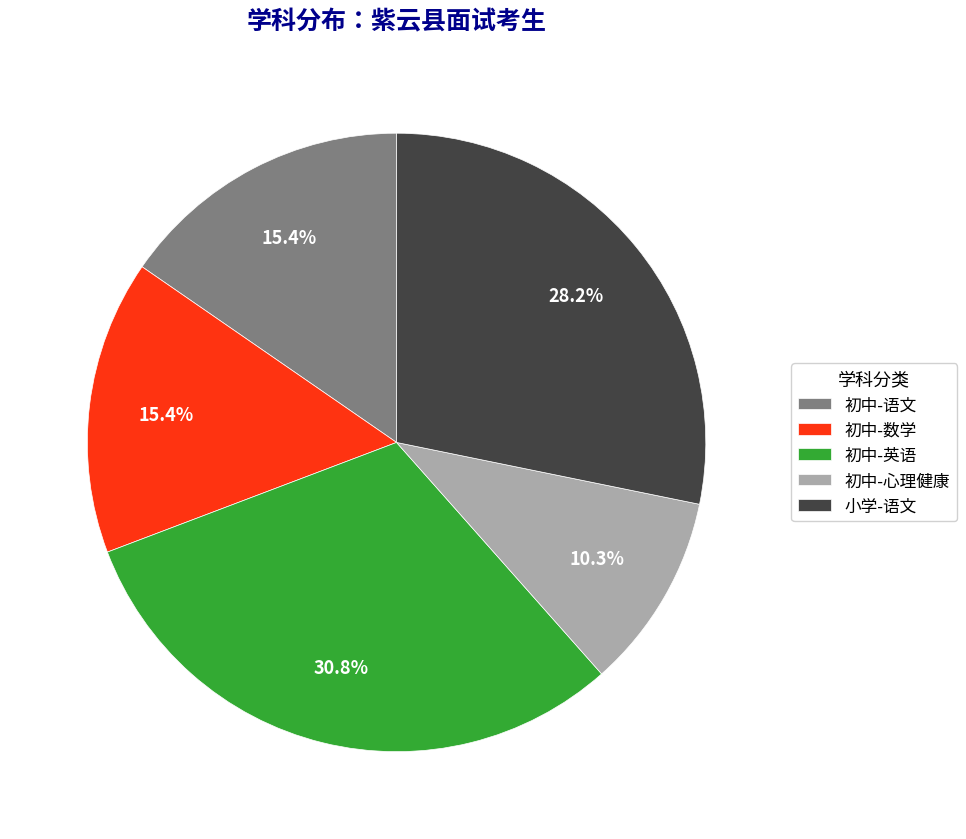

Which category has the smallest portion of the pie?

初中-心理健康